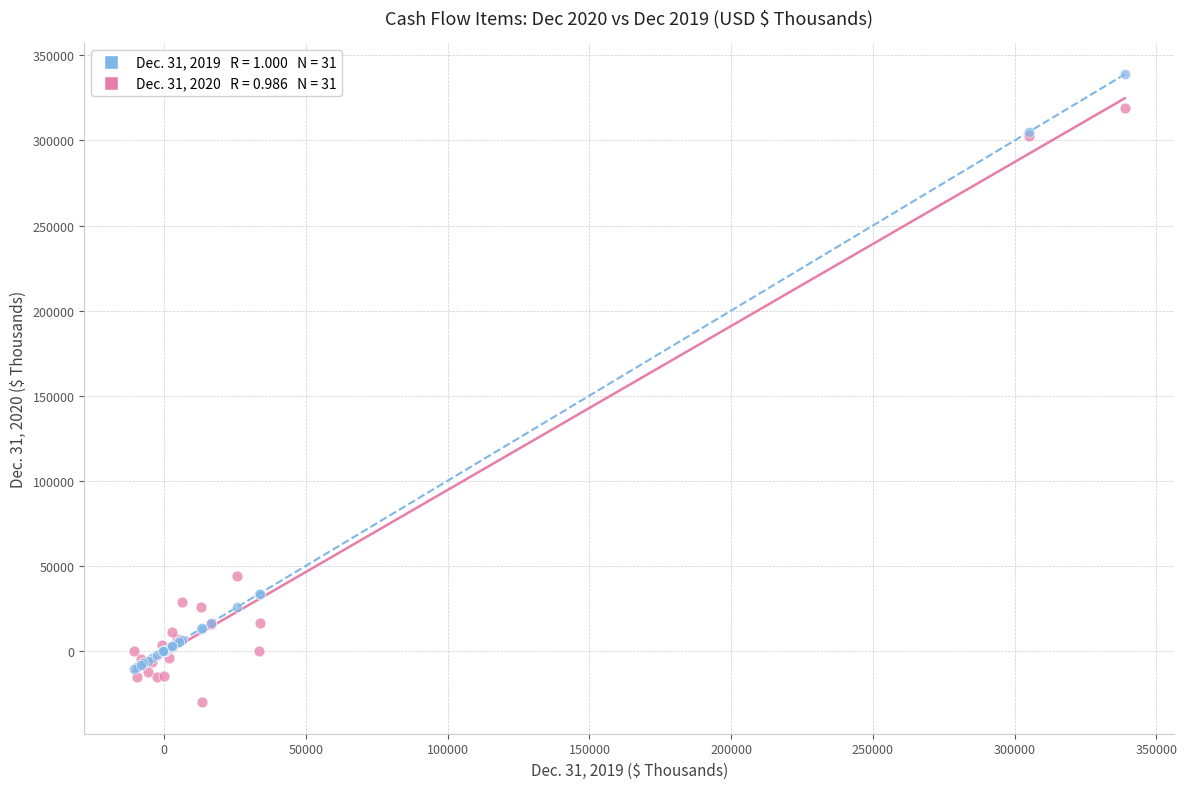

Across all series, what Y value is closest to 154278?

43730